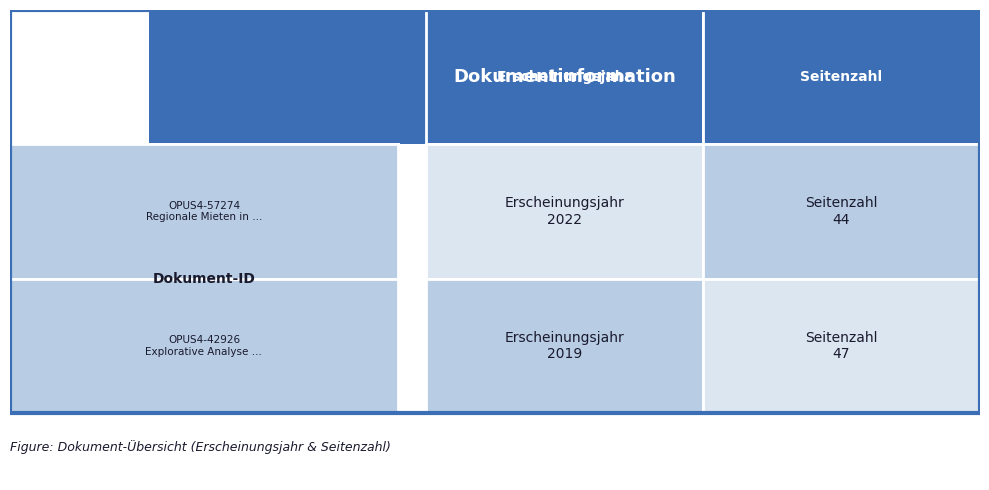

The OPUS4-57274 series shows 14 at 1. True or false?

False